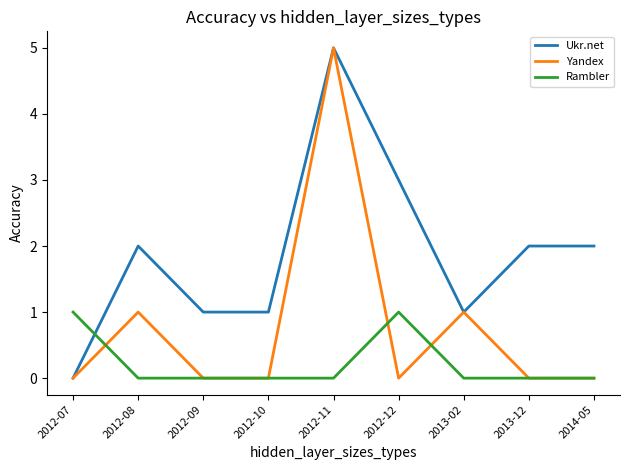

How many intersections are there between Rambler and Ukr.net?

1